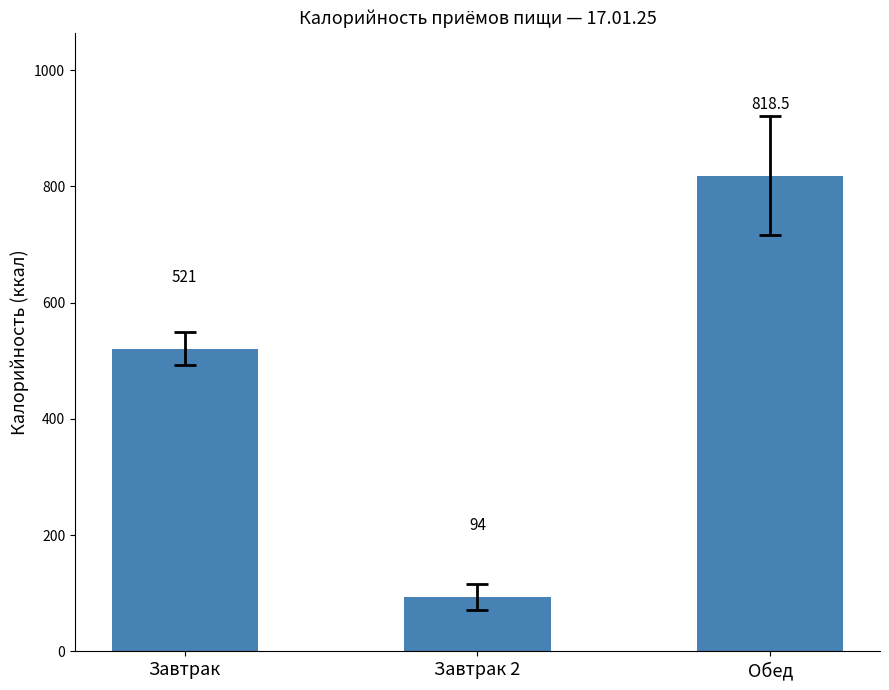

What is the change in value from Завтрак 2 to Обед?

+724.5